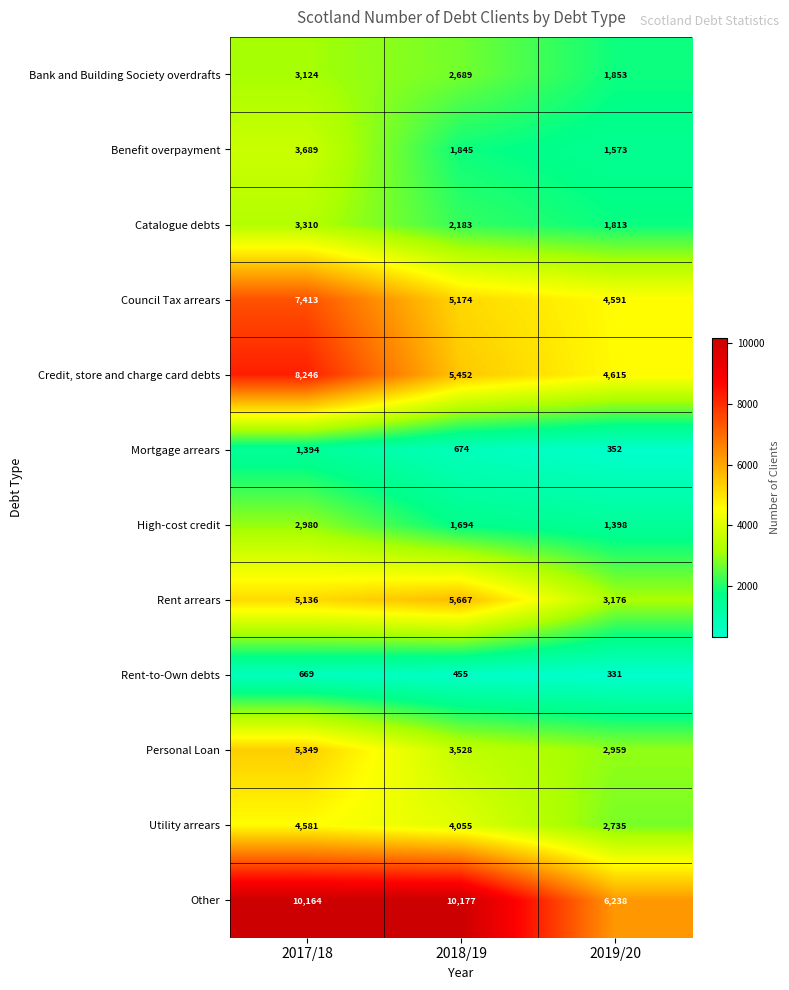

The value of Other at 2019/20 is 8411. True or false?

False